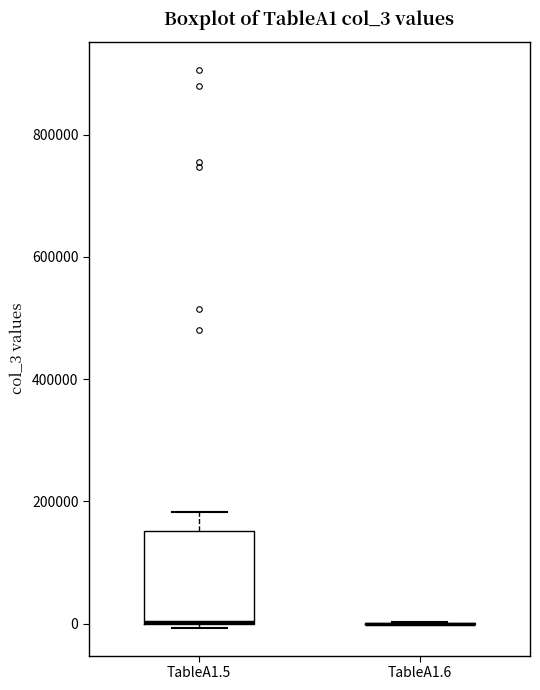

Comparing the boxes themselves (not the whiskers), which one is the tallest?

TableA1.5